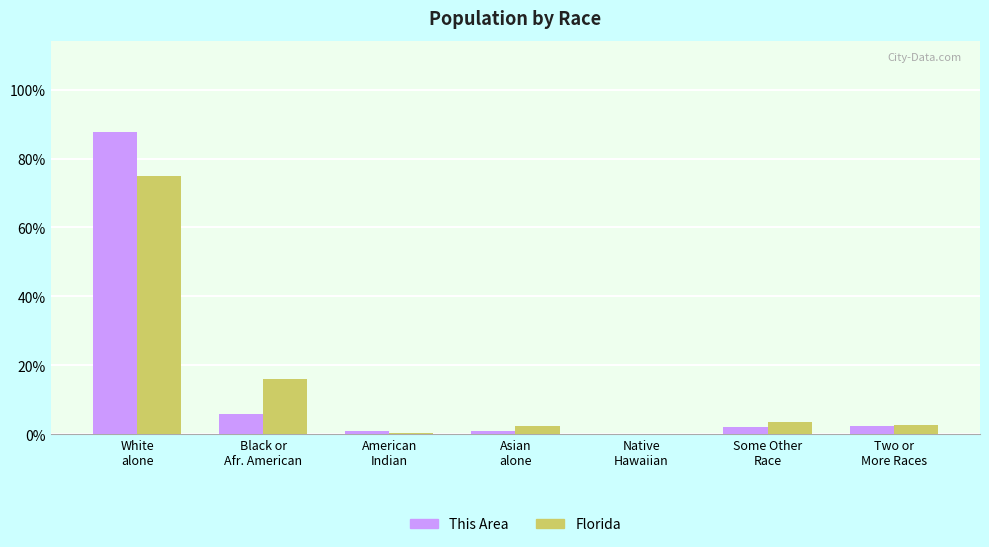

What is the sum of all Florida values?

100.0